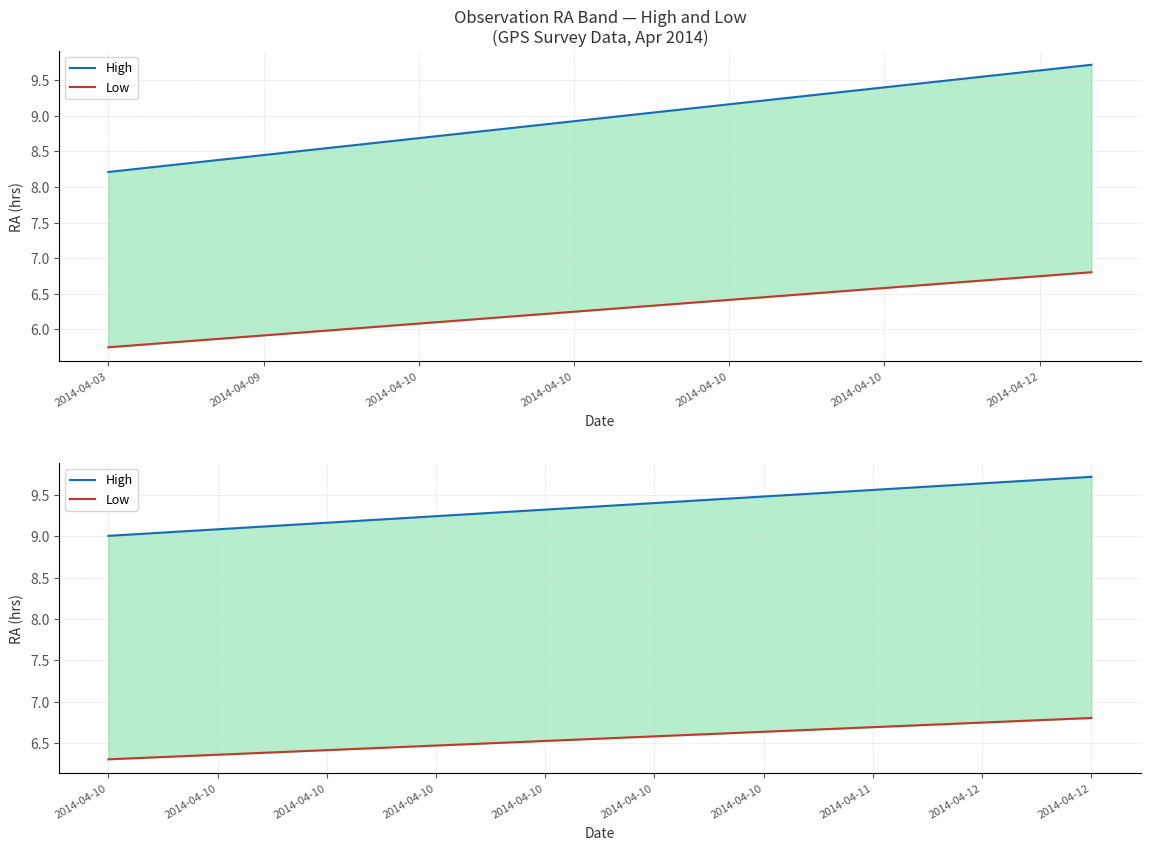

True or false: Low has a value of 3.3 at 2014-04-10.

False